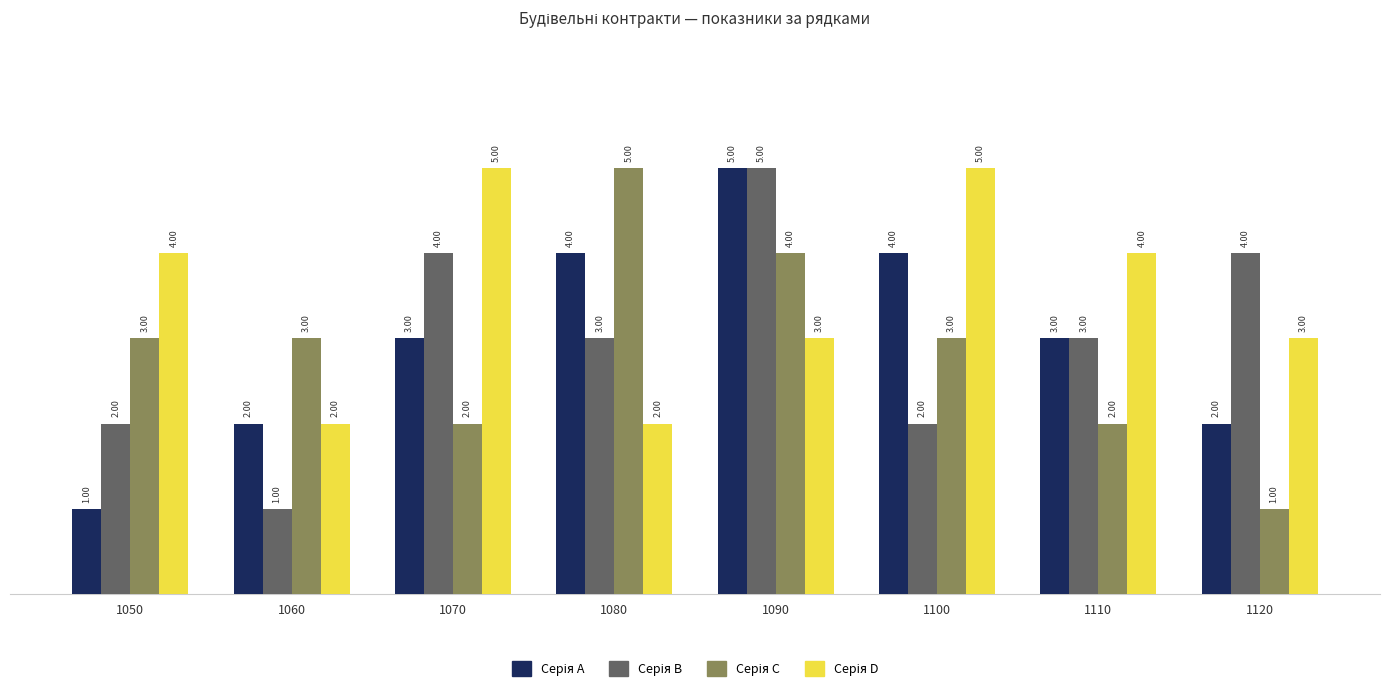

What is the difference between the highest and lowest values at 1050?

3